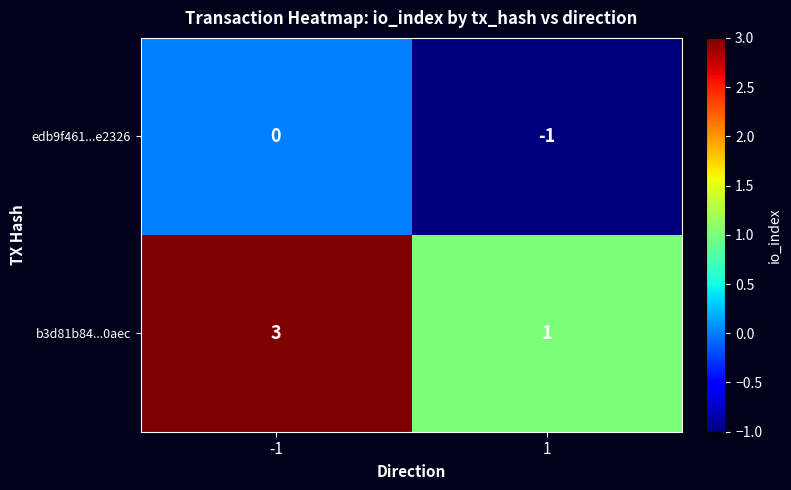

At which category is the sum across all series the highest?

-1